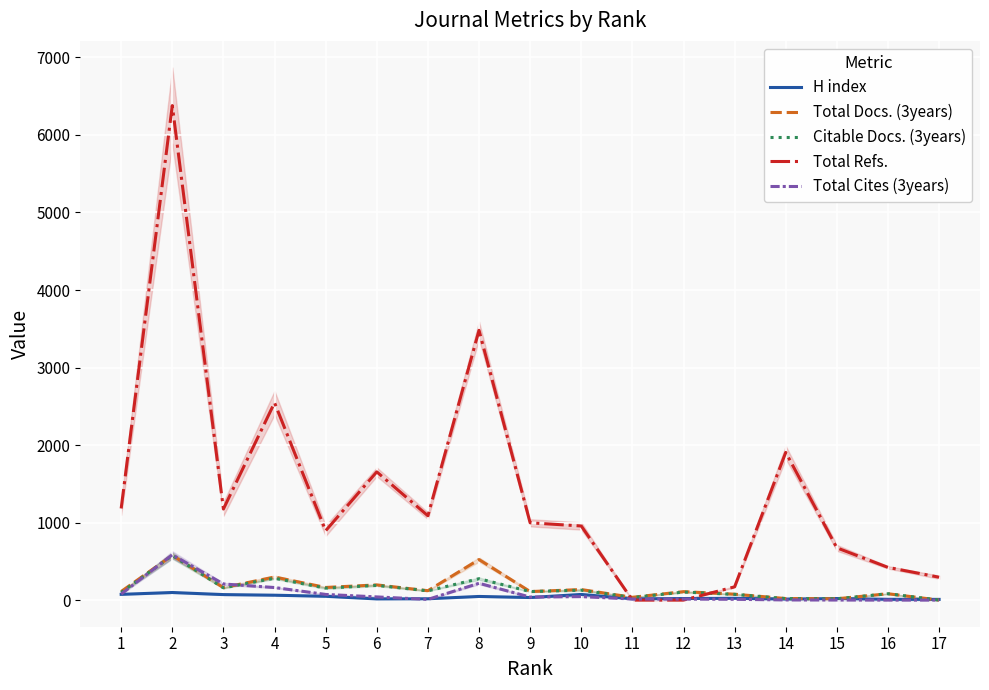

How many lines are shown in the chart?

5